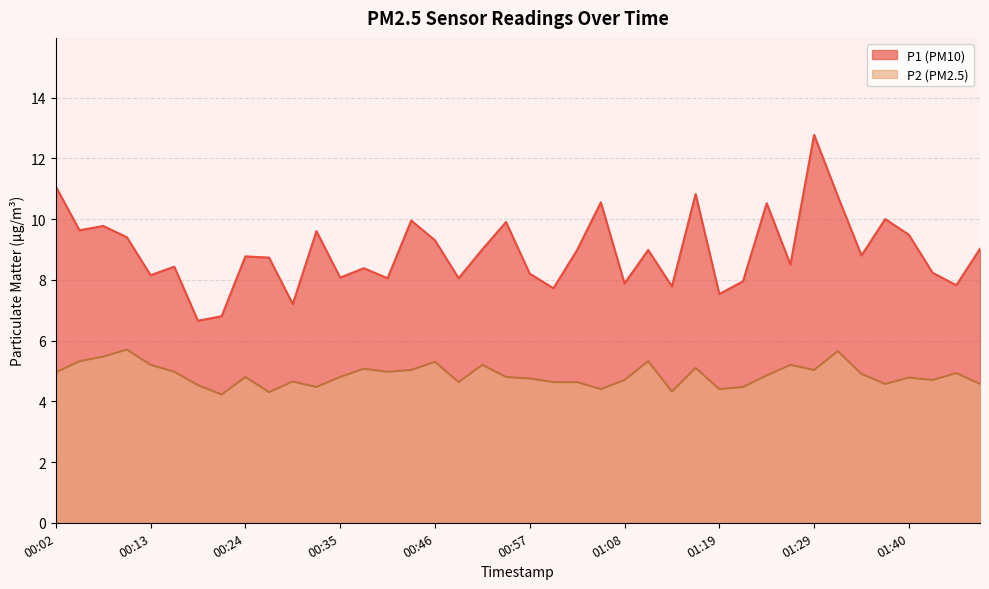

What is the spread (max minus min) of values at 01:24?

5.7